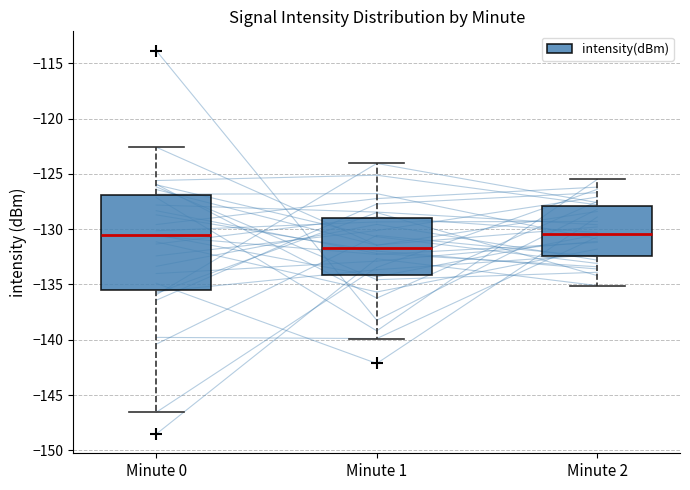

Where is the lower edge of the box for Minute 1 on the y-axis? The values are not printed on the chart, so give them approximately, as read against the axis.

-134.0